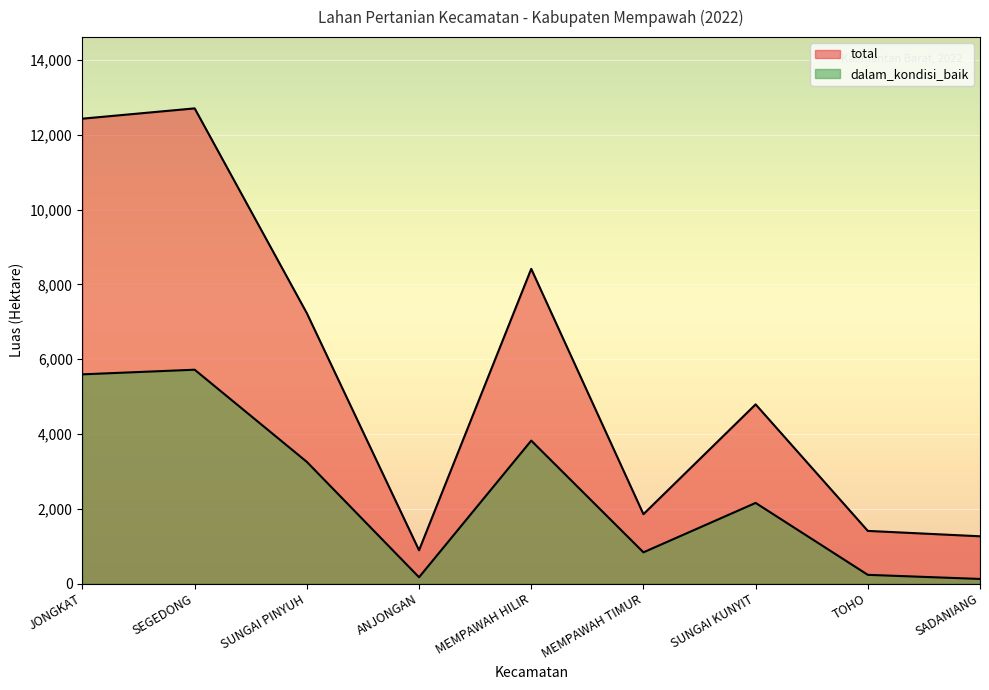

What is the label of the 7th point from the right?

SUNGAI PINYUH